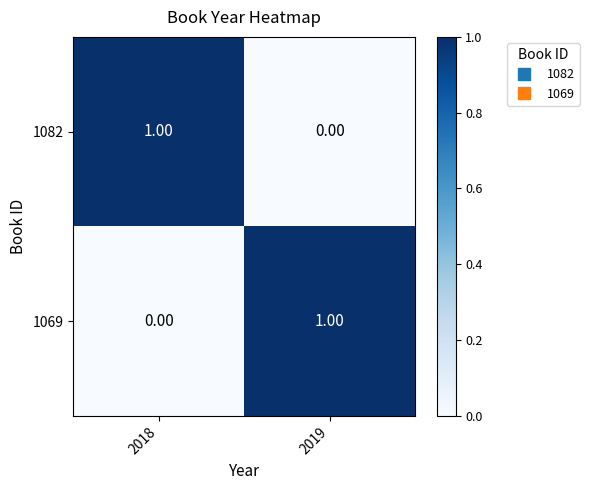

List the labels in order of 1069 value, smallest first.

2018, 2019